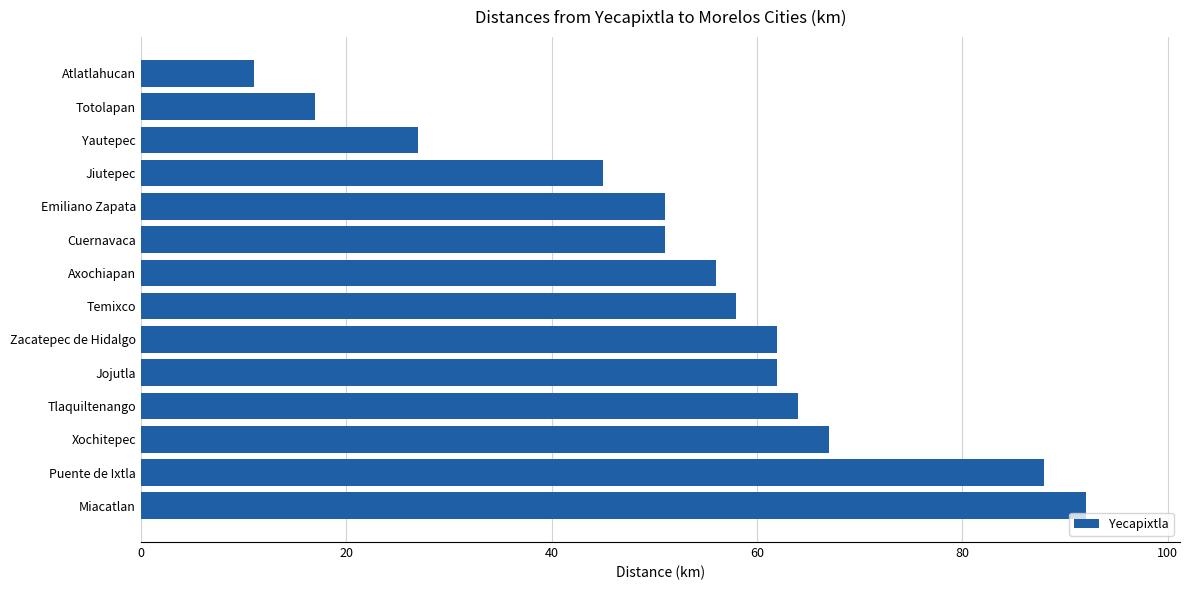

What is the change in value from Tlaquiltenango to Emiliano Zapata?

-13